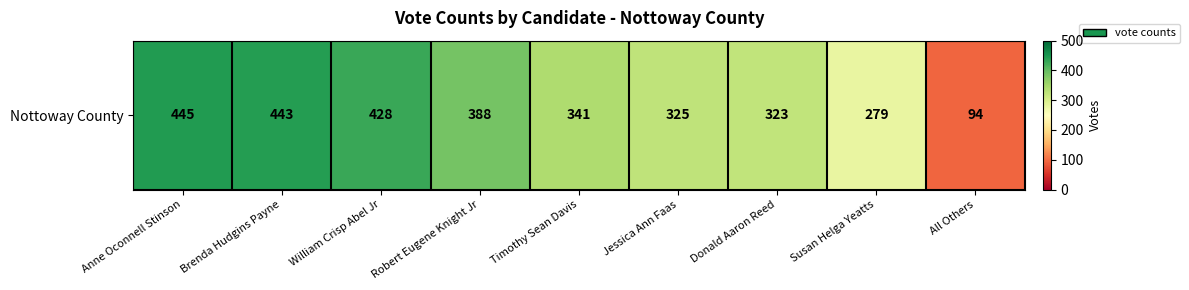

What value does the data have at Anne Oconnell Stinson?

445